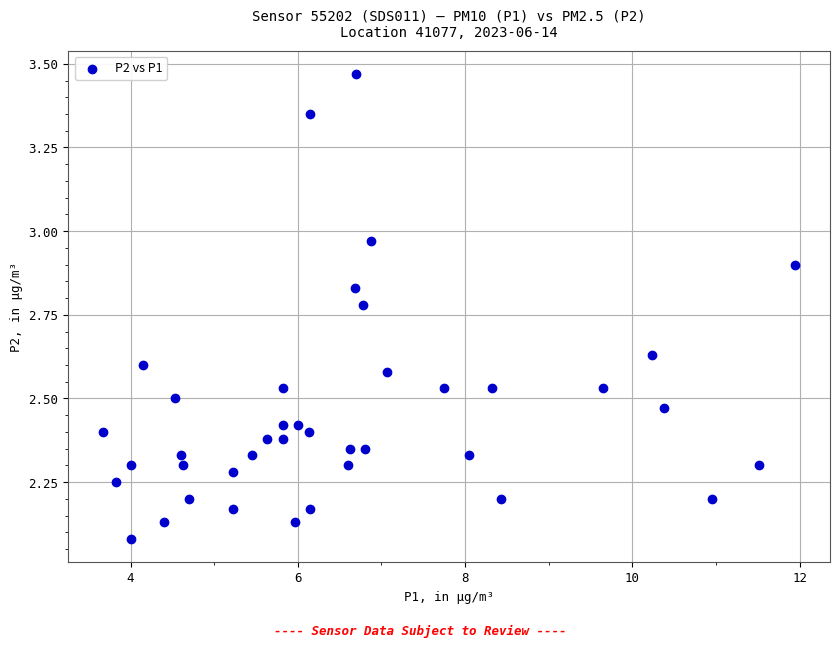

What is the range of Y values (max minus min)?

1.4